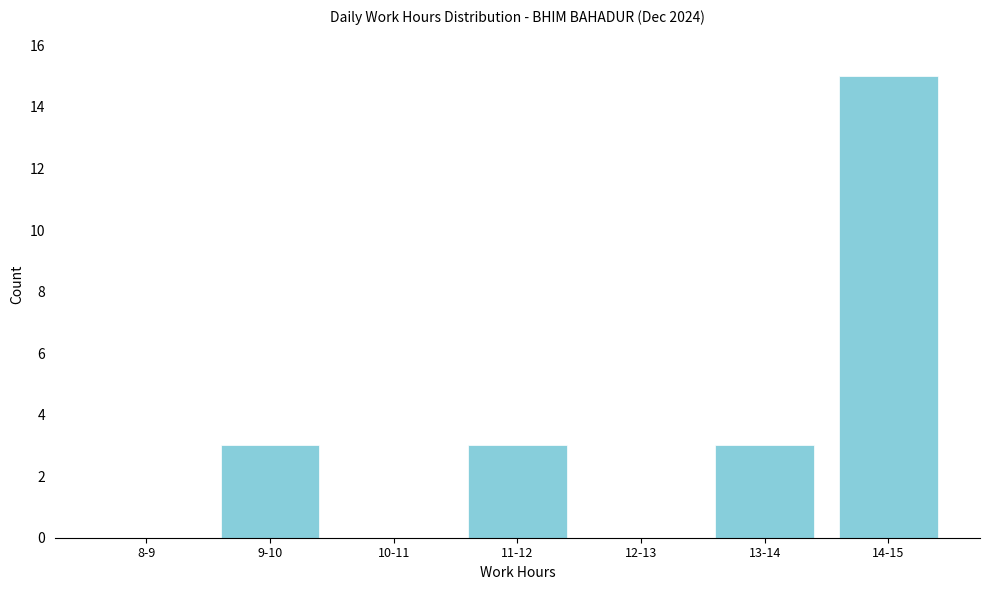

Reading right to left, extract all data points from this chart.

14-15=15	13-14=3	12-13=0	11-12=3	10-11=0	9-10=3	8-9=0